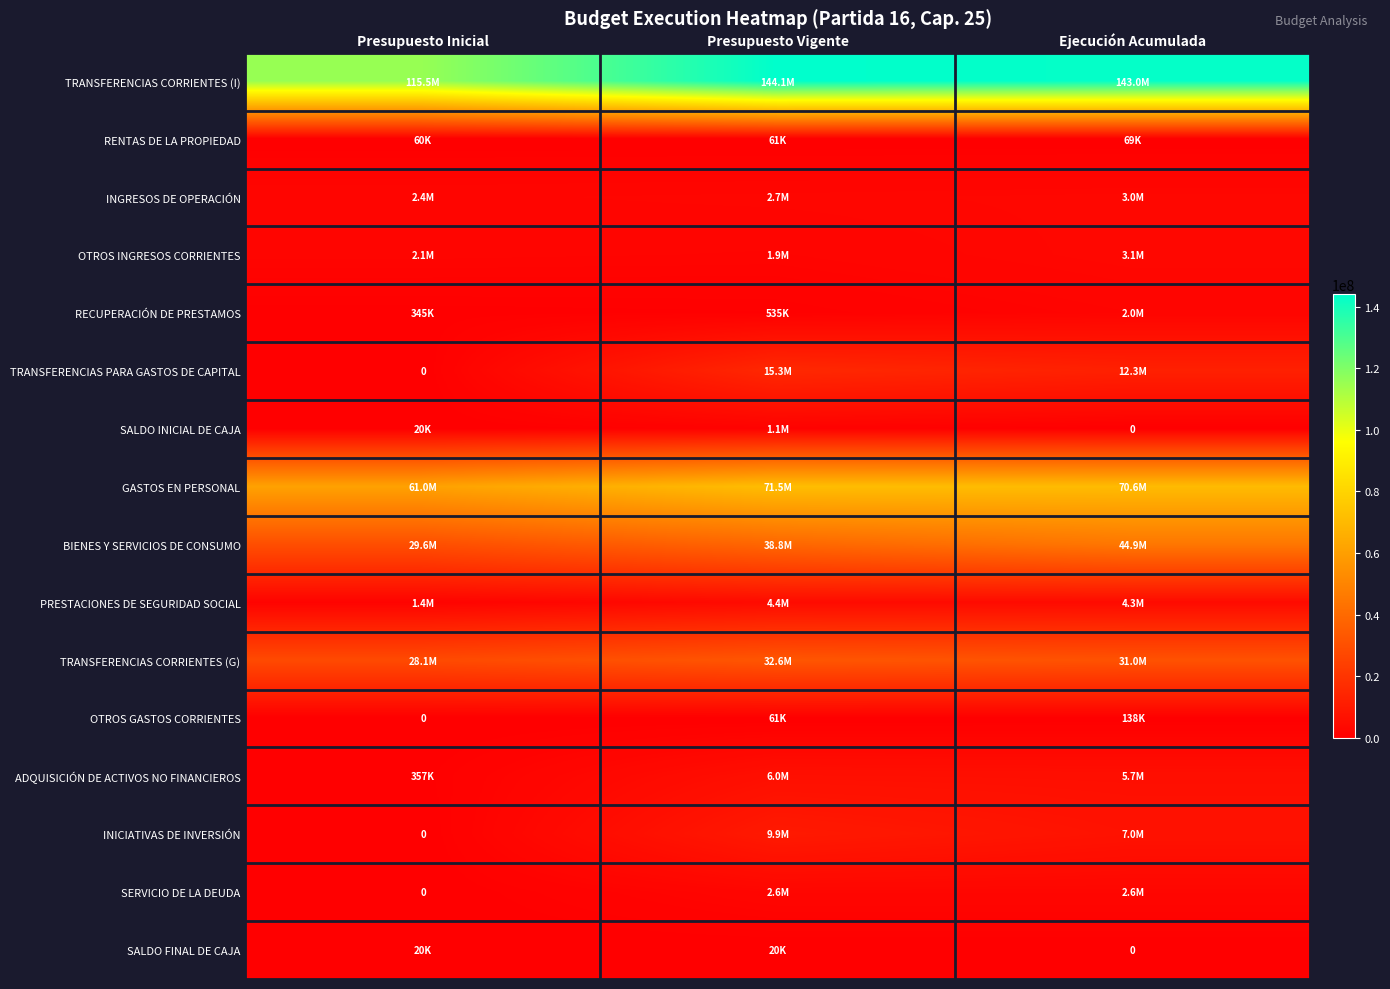

How many values in the OTROS GASTOS CORRIENTES series are below 60800?

1